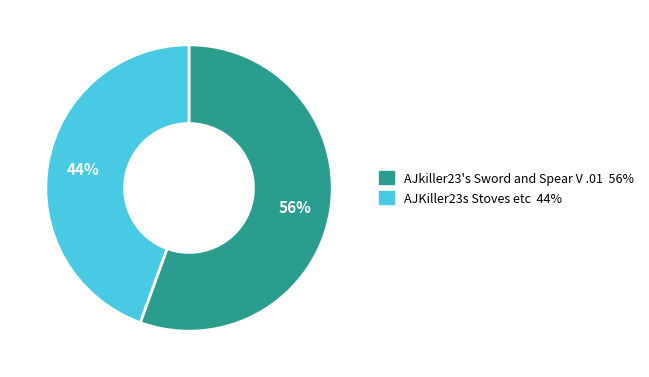

How many slices are in this pie chart?

2